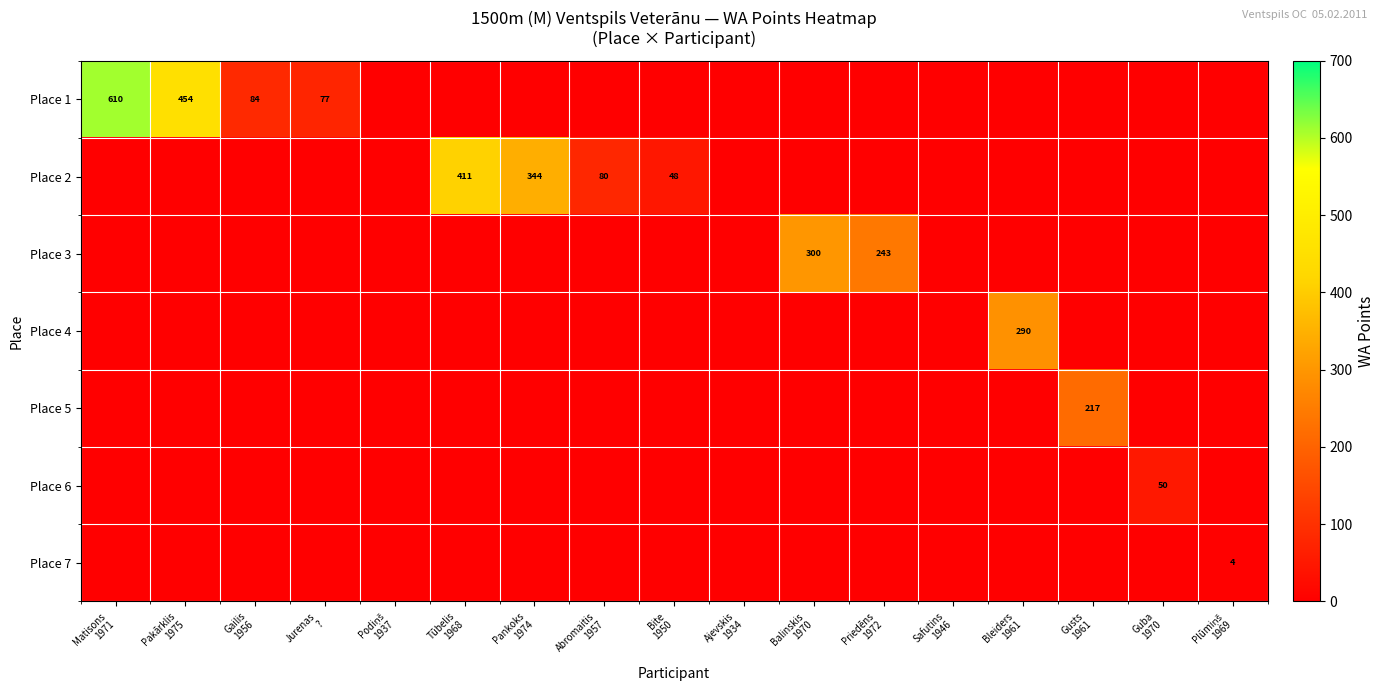

What is the highest value of the Place 4 series?

290